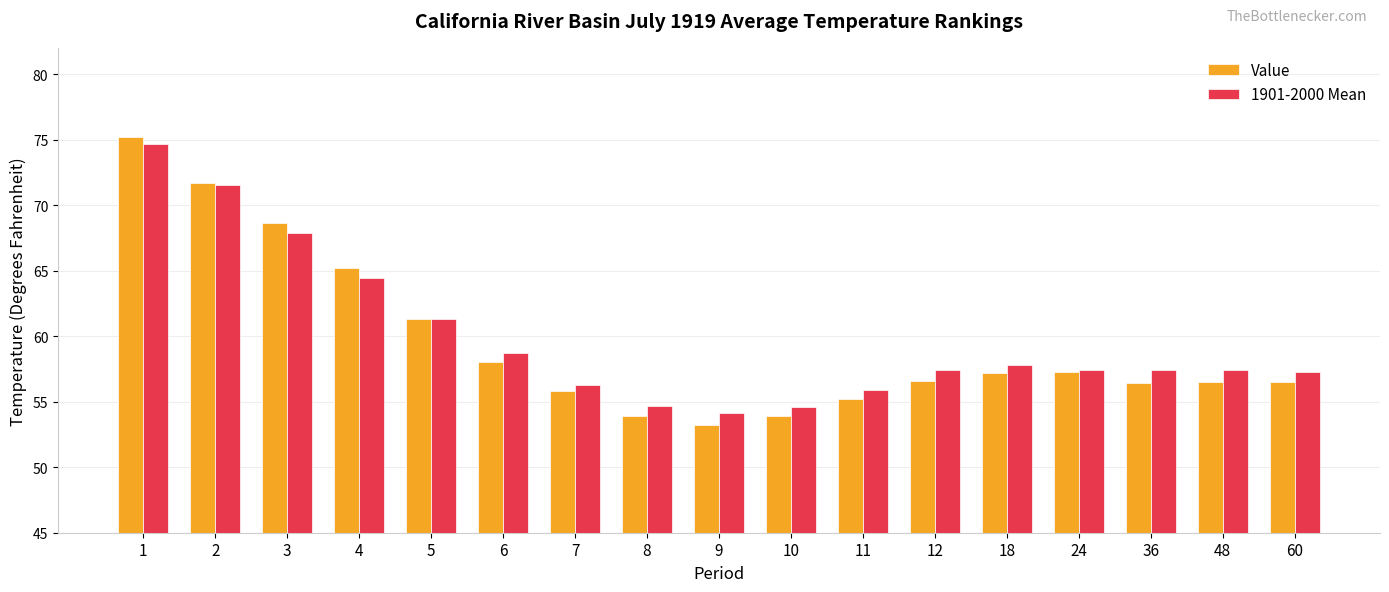

How many data points in Value are less than 56?

5